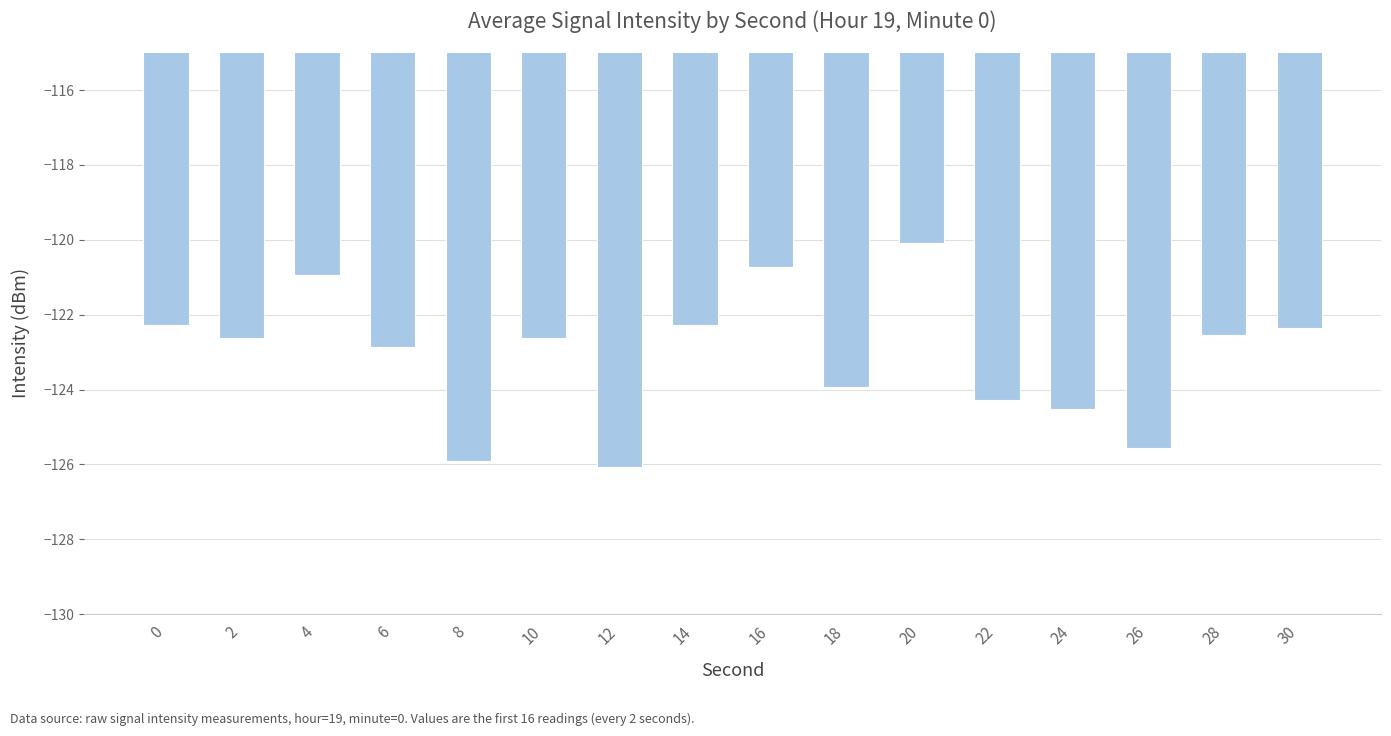

What is the approximate value at 8?

-125.9